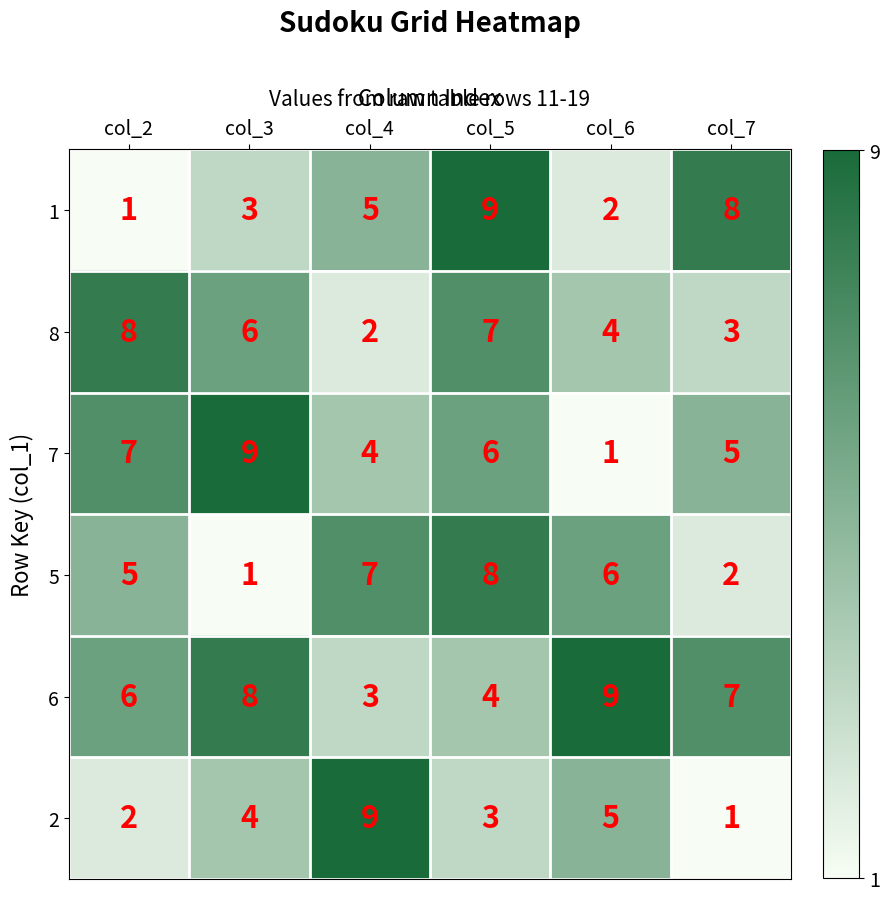

At which category is the sum across all series the highest?

col_5